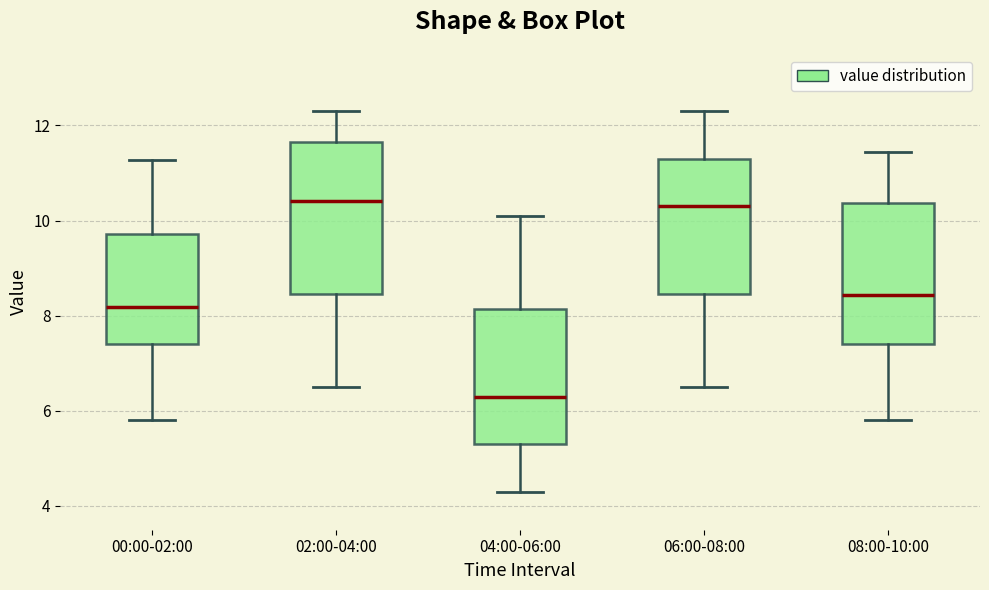

Reading left to right, transcribe this box plot: for each box, give where its median line is, the range the box spans, and where its two whiskers end, as read against the y-axis. The values are not printed on the chart, so give them approximately, as read against the axis.

00:00-02:00: median 8.2, box 7.4 to 9.8, whiskers 5.8 to 11.2
02:00-04:00: median 10.4, box 8.4 to 11.6, whiskers 6.6 to 12.4
04:00-06:00: median 6.4, box 5.4 to 8.2, whiskers 4.4 to 10.2
06:00-08:00: median 10.4, box 8.4 to 11.4, whiskers 6.6 to 12.4
08:00-10:00: median 8.4, box 7.4 to 10.4, whiskers 5.8 to 11.4